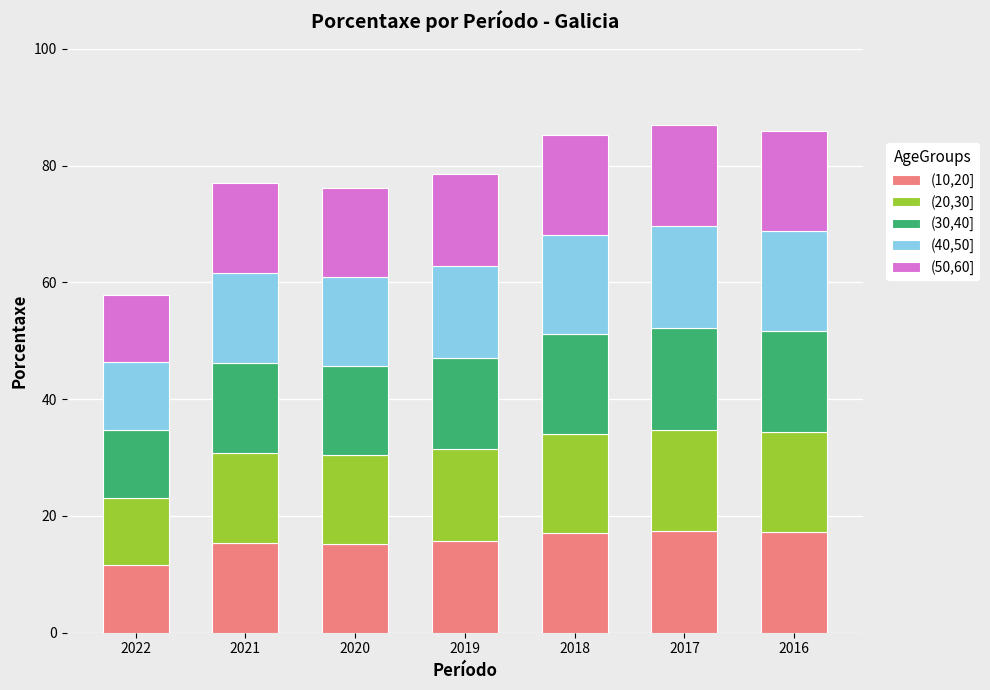

What is the difference between the second highest and second lowest values in the (10,20] series?

2.0